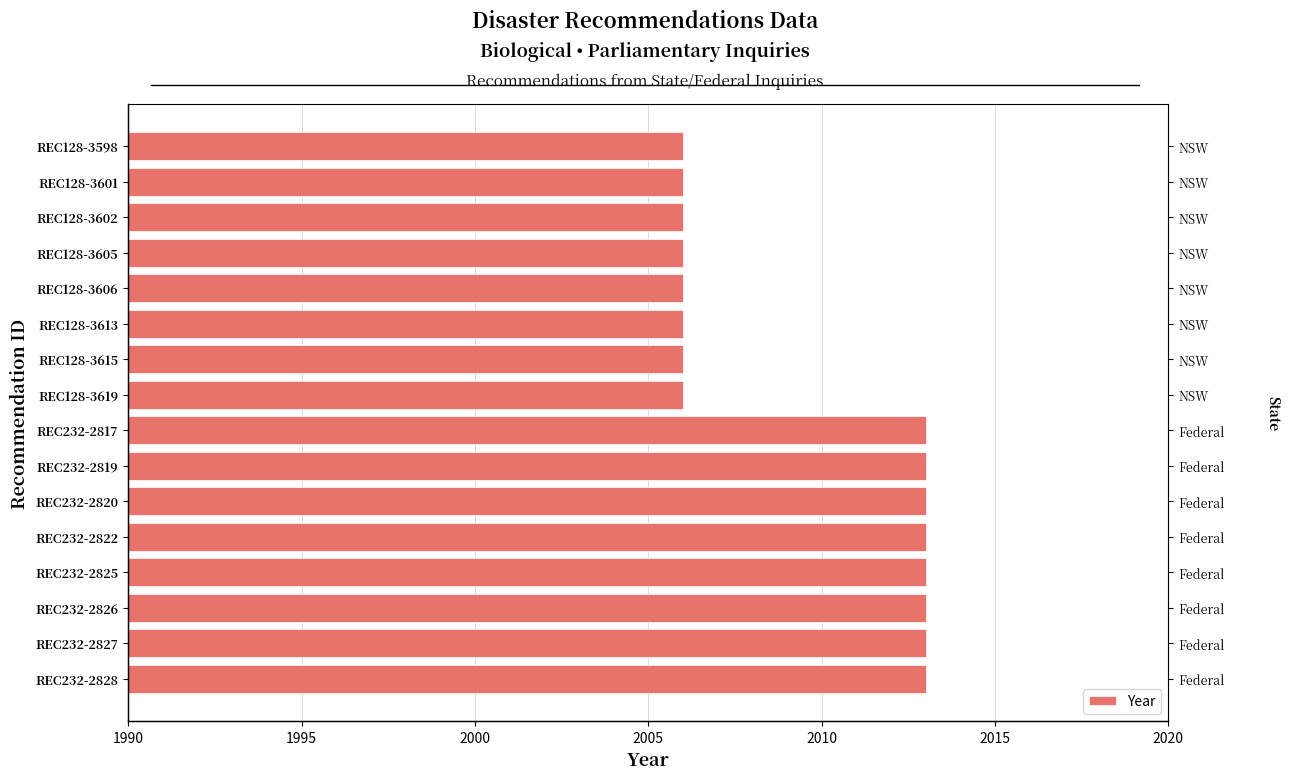

True or false: the data shows 651 at REC232-2826.

False